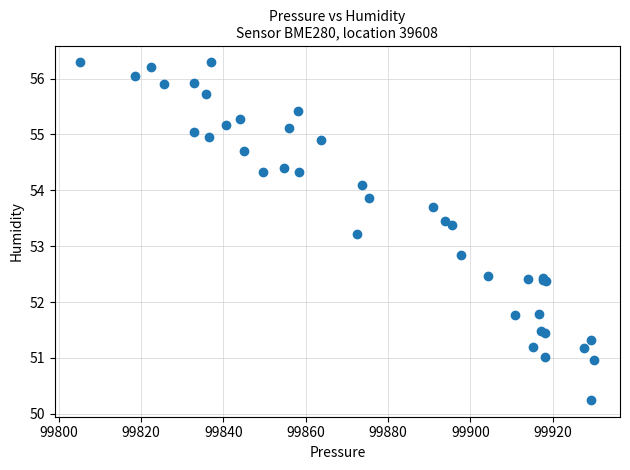

What Y value in the scatter plot is closest to 53?

52.9